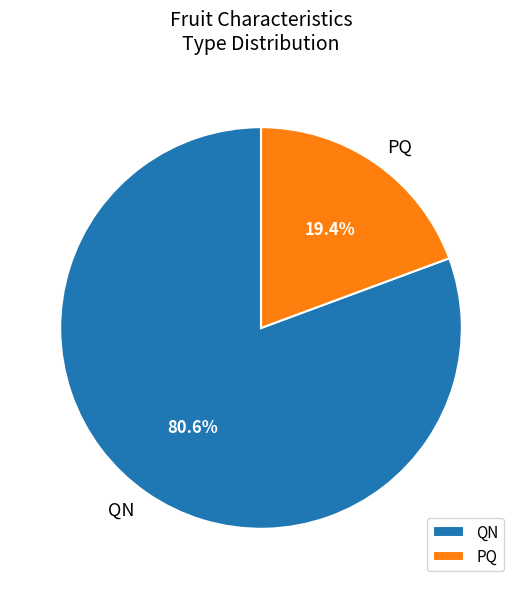

To the nearest percent, what is the combined percentage of QN and PQ?

100%